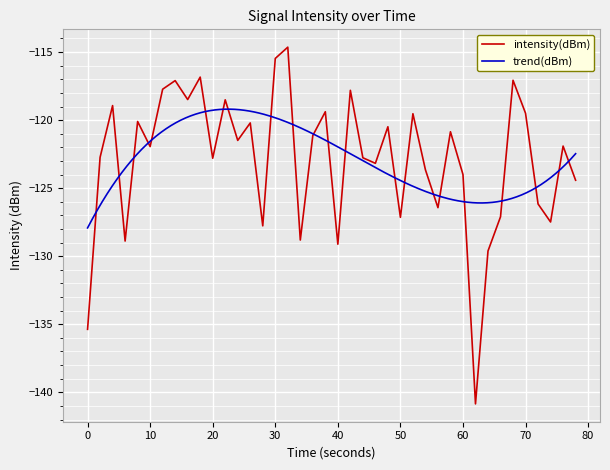

Does the chart display data point markers on the line(s)?

No